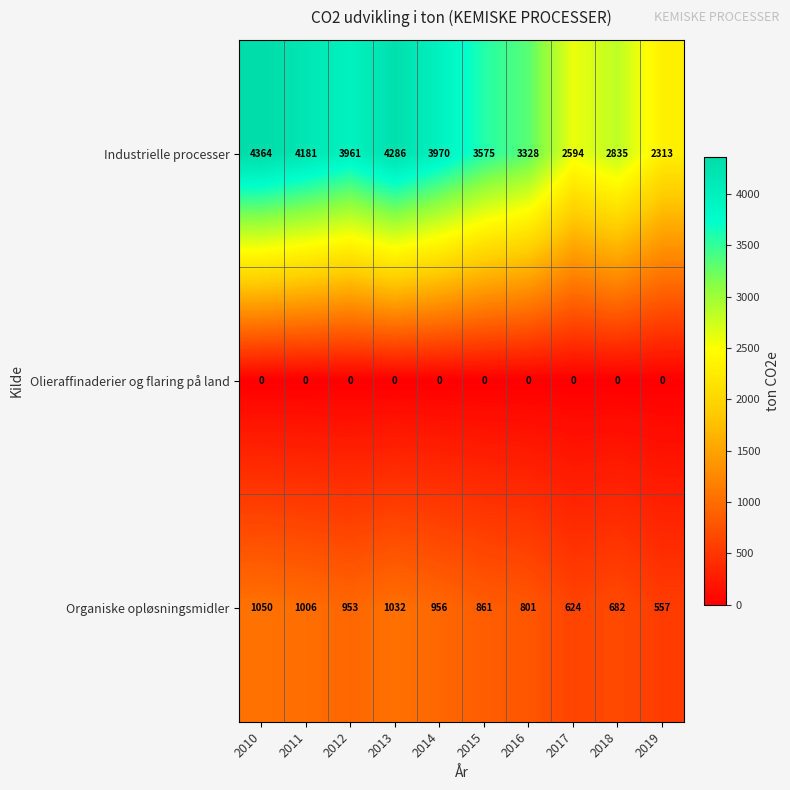

At which category is the sum across all series the highest?

2010